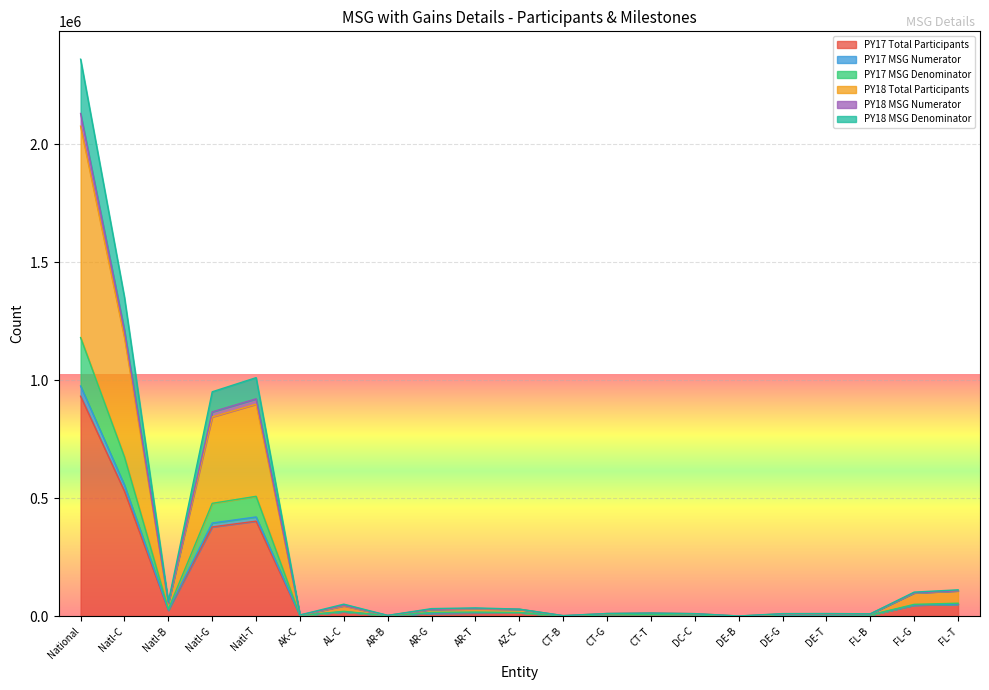

True or false: PY17 Total Participants has a value of 9085 at CT-T.

False